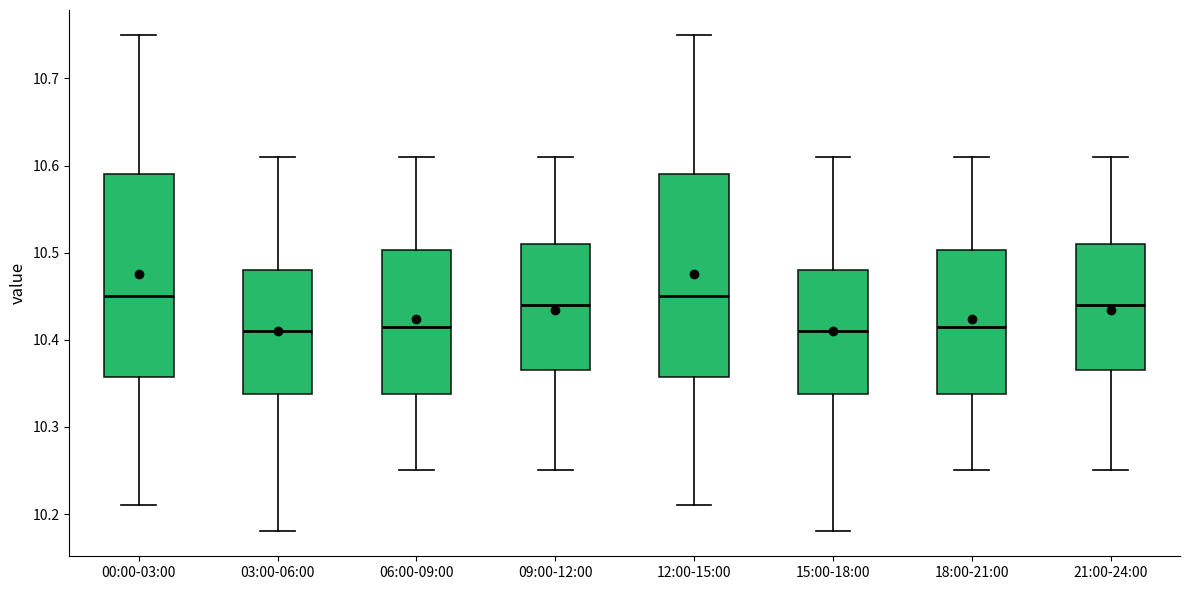

Reading left to right, transcribe this box plot: for each box, give where its median line is, the range the box spans, and where its two whiskers end, as read against the y-axis. The values are not printed on the chart, so give them approximately, as read against the axis.

00:00-03:00: median 10.45, box 10.36 to 10.59, whiskers 10.21 to 10.75
03:00-06:00: median 10.41, box 10.34 to 10.48, whiskers 10.18 to 10.61
06:00-09:00: median 10.42, box 10.34 to 10.50, whiskers 10.25 to 10.61
09:00-12:00: median 10.44, box 10.37 to 10.51, whiskers 10.25 to 10.61
12:00-15:00: median 10.45, box 10.36 to 10.59, whiskers 10.21 to 10.75
15:00-18:00: median 10.41, box 10.34 to 10.48, whiskers 10.18 to 10.61
18:00-21:00: median 10.42, box 10.34 to 10.50, whiskers 10.25 to 10.61
21:00-24:00: median 10.44, box 10.37 to 10.51, whiskers 10.25 to 10.61